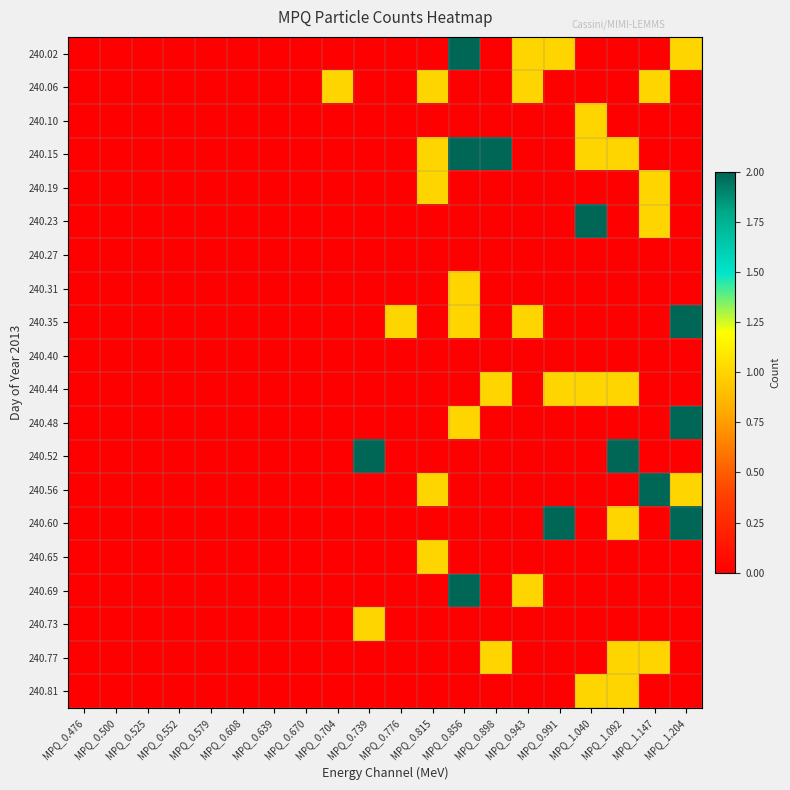

At how many categories does at least one series exceed 1?

8